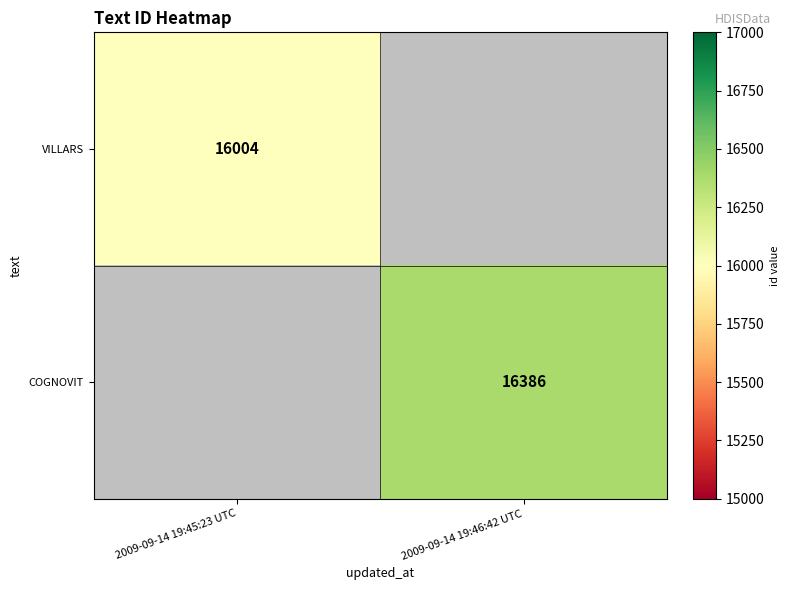

The value of VILLARS at 2009-09-14 19:45:23 UTC is 6161. True or false?

False